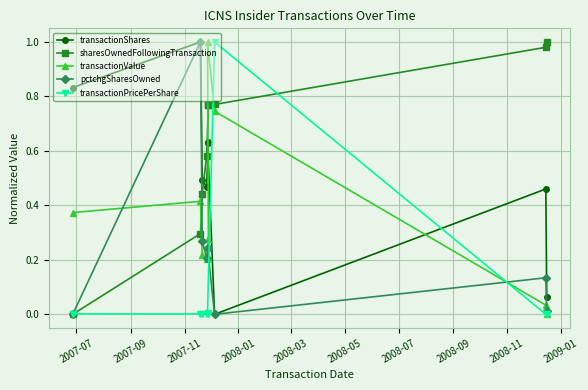

What are all the series names shown in the legend?

transactionShares, sharesOwnedFollowingTransaction, transactionValue, pctchgSharesOwned, transactionPricePerShare